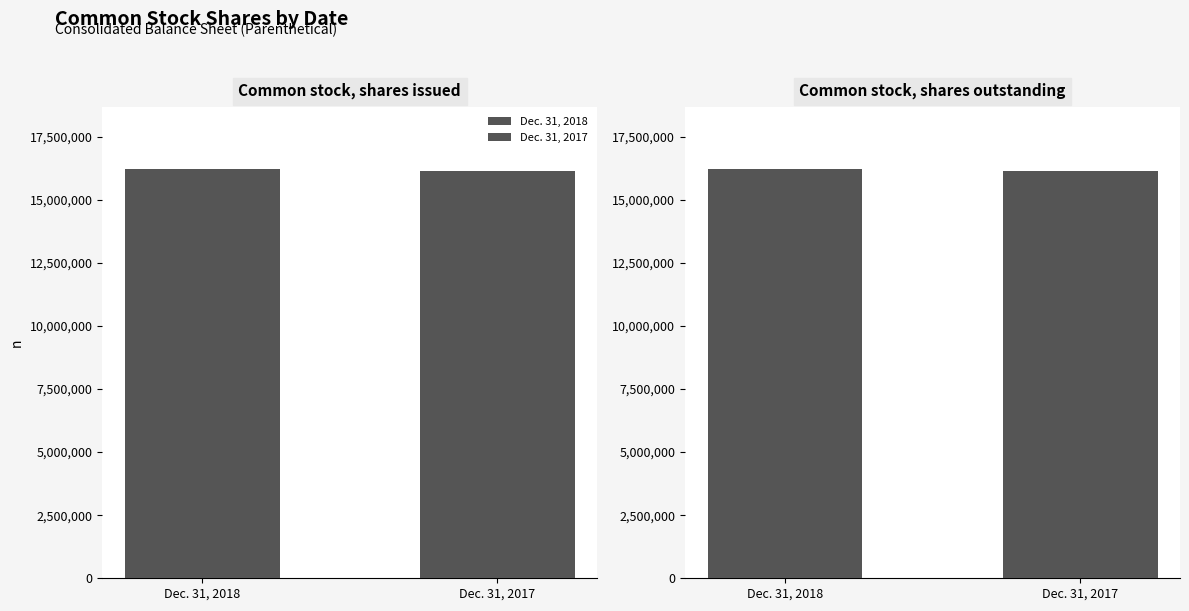

What are all the series names shown in the legend?

Dec. 31, 2018, Dec. 31, 2017